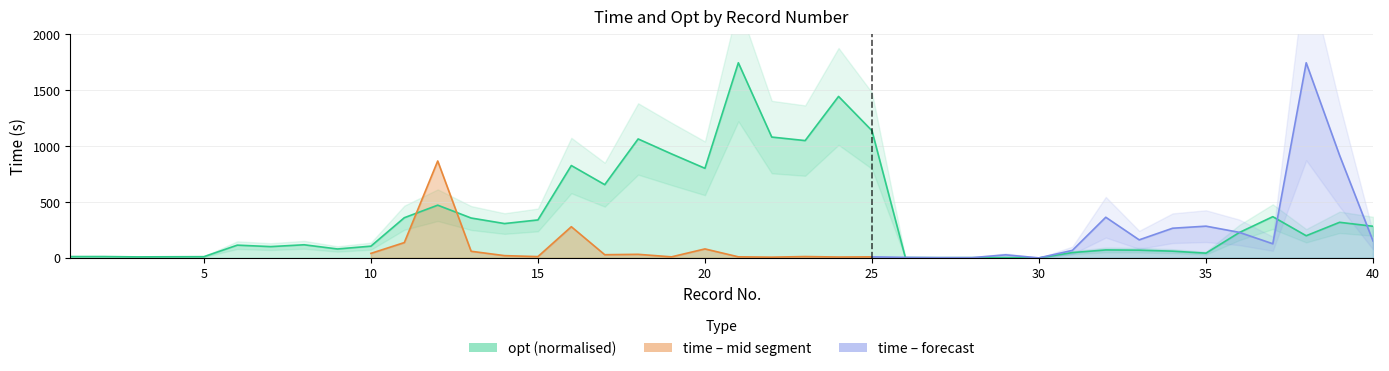

What is the change in value from 9 to 19?

+850.5